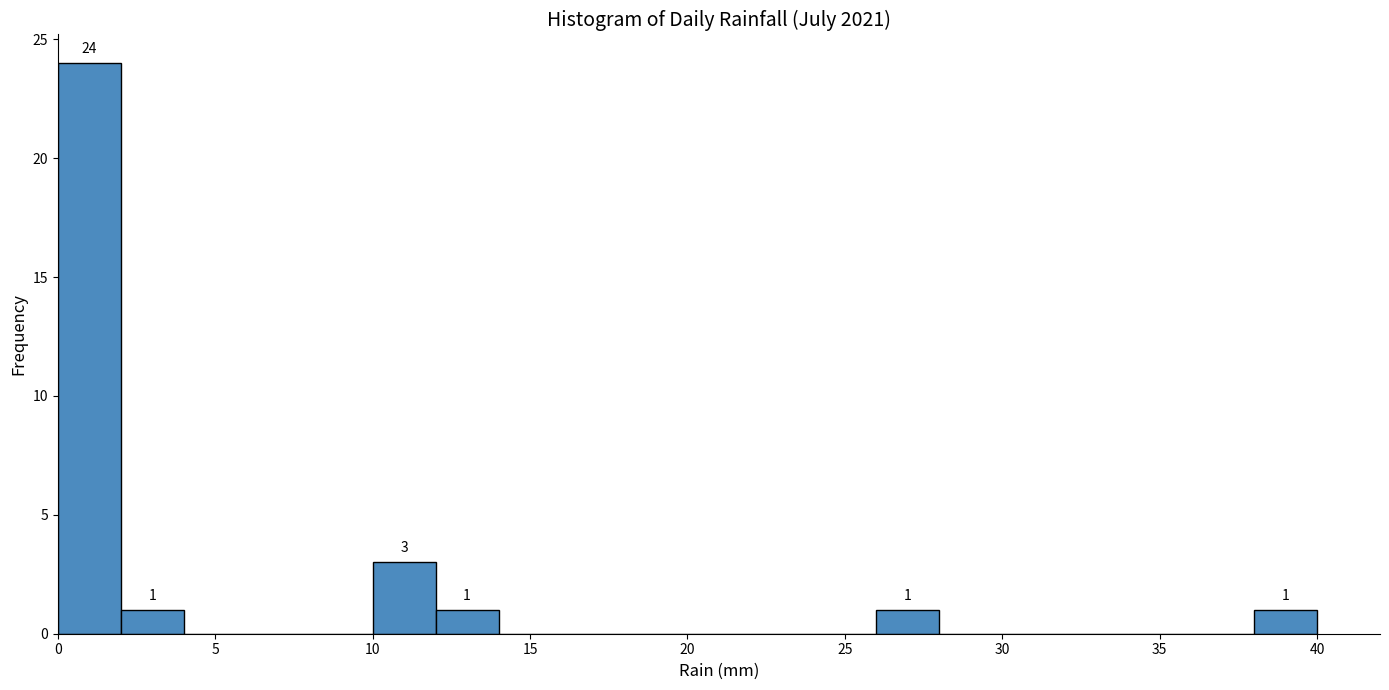

Over which range of the x-axis is the bar tallest?

0 to 2